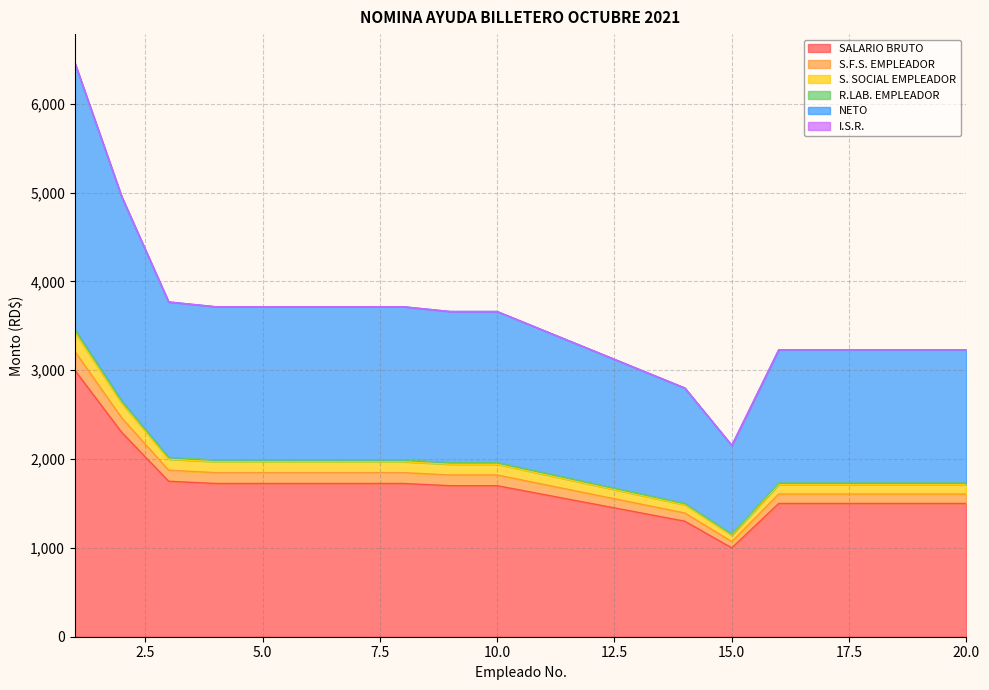

At which category is the sum across all series the highest?

1